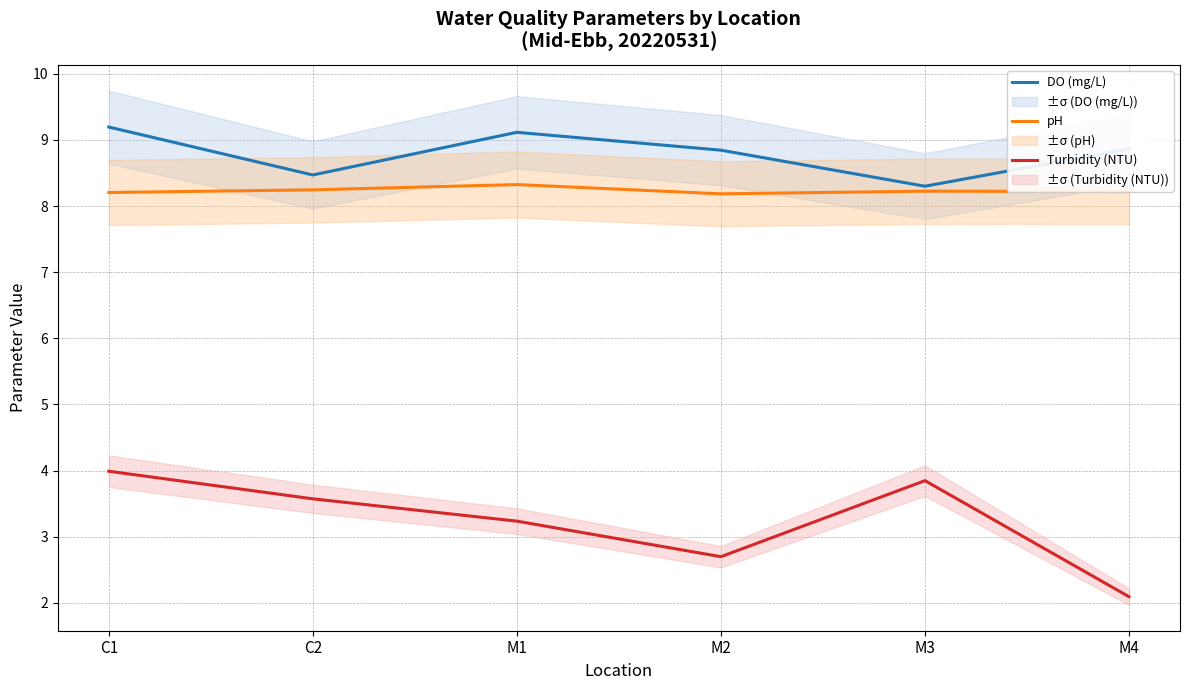

Which series changed the most between C1 and C2?

DO (mg/L)